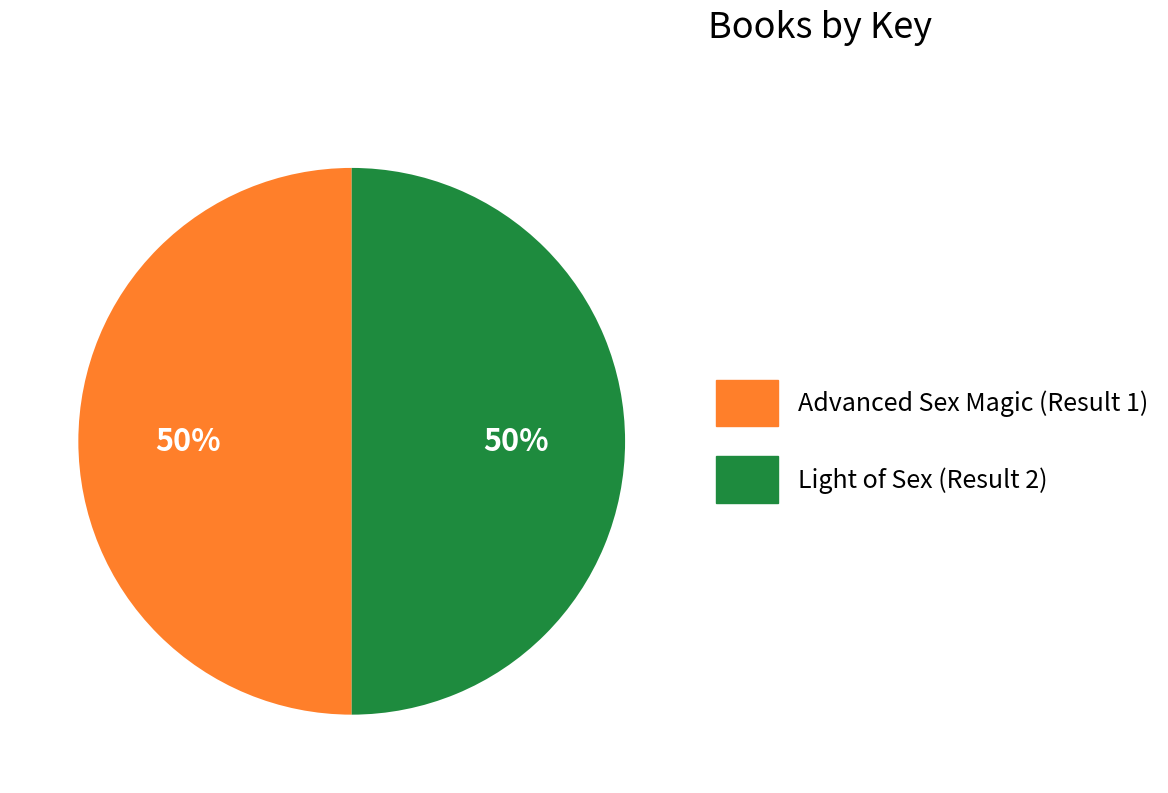

To the nearest percent, what is the average slice percentage?

50%